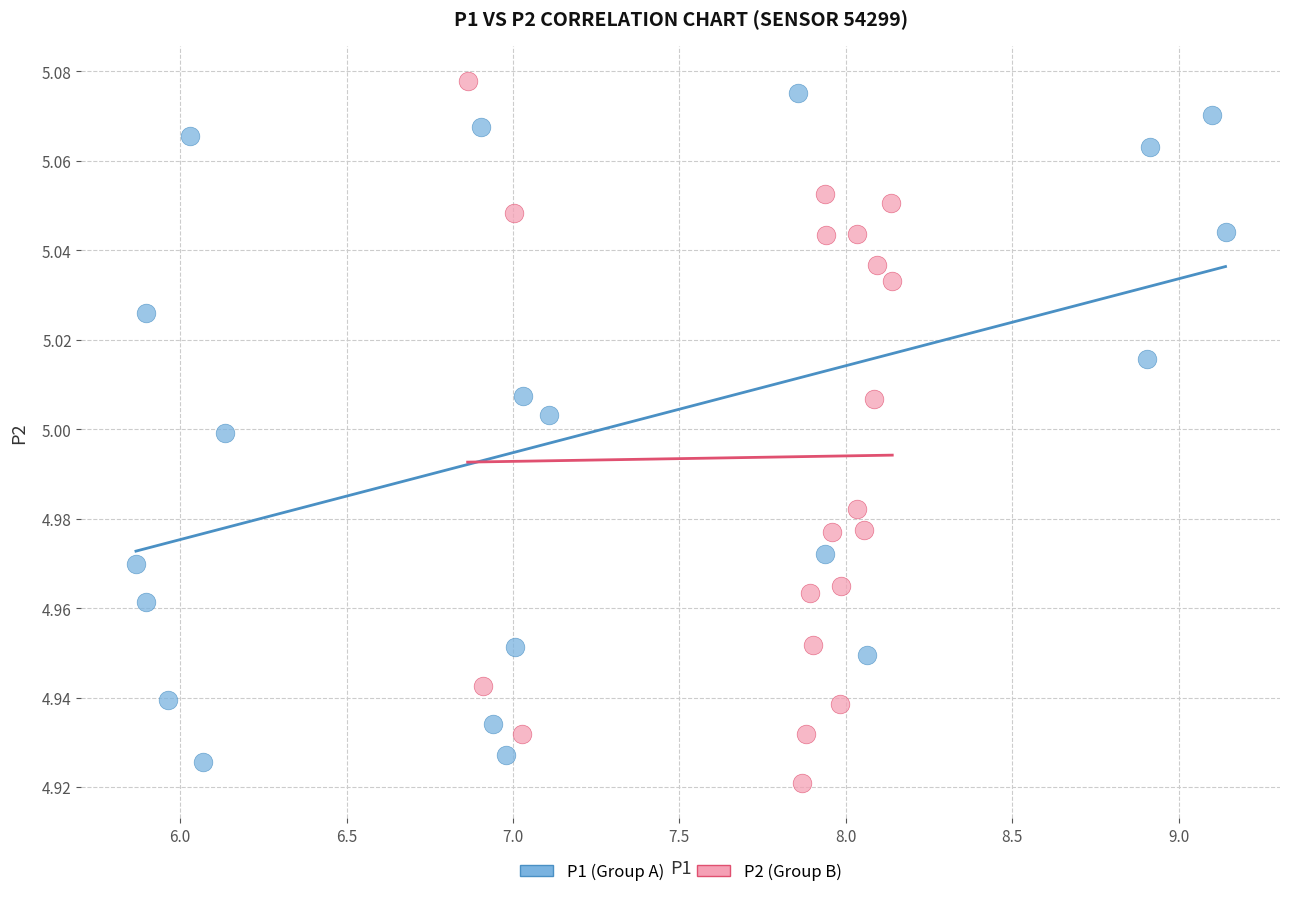

What are all the series names shown in the legend?

P1 (Group A), P2 (Group B)